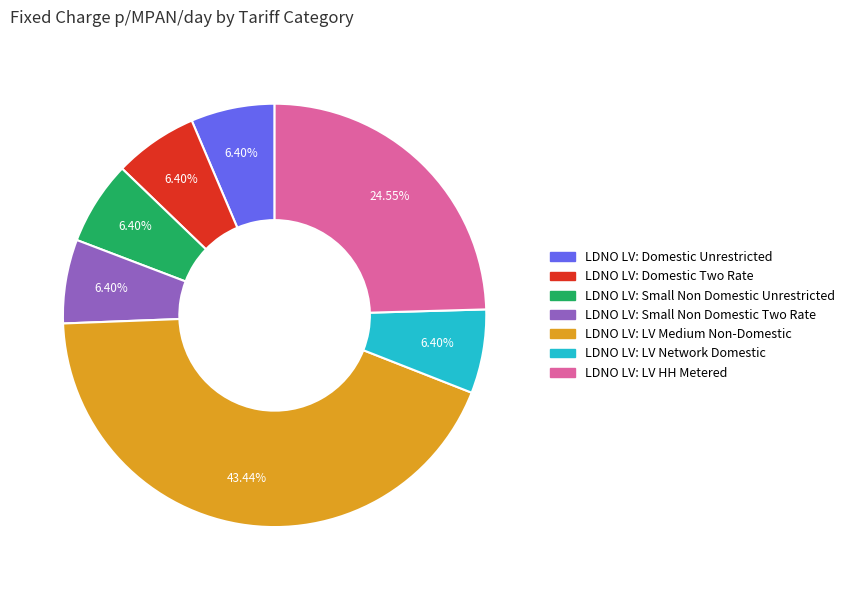

Which slice is the largest?

LDNO LV: LV Medium Non-Domestic